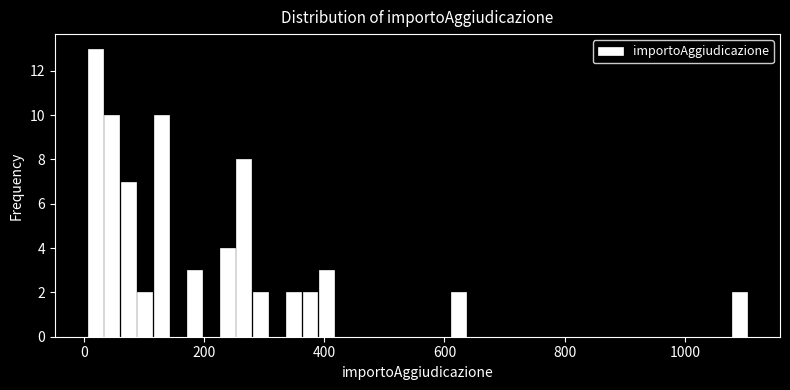

Around what value on the x-axis is the tallest bar? Give the approximate position of its centre, as read against the axis.

20